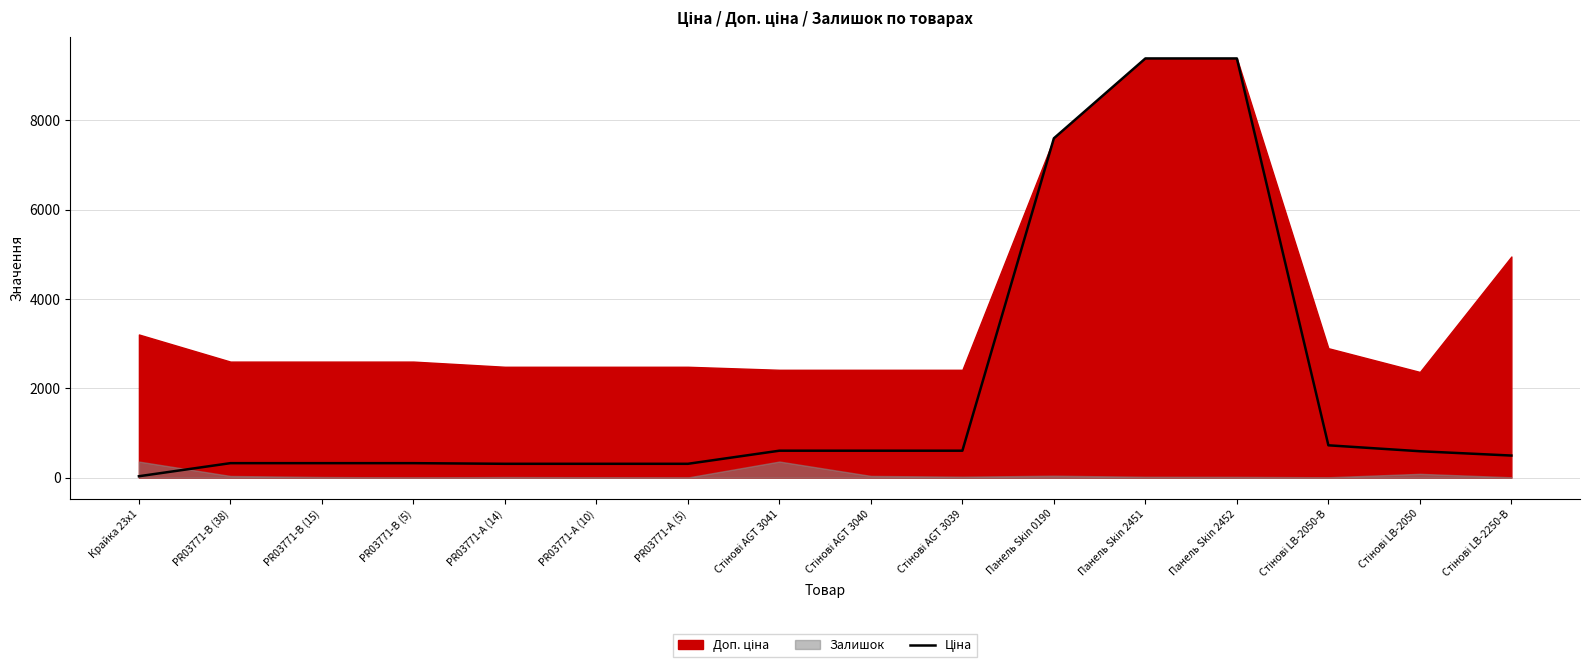

The chart shows a value of 226.1 at PR03771-B (15). True or false?

False